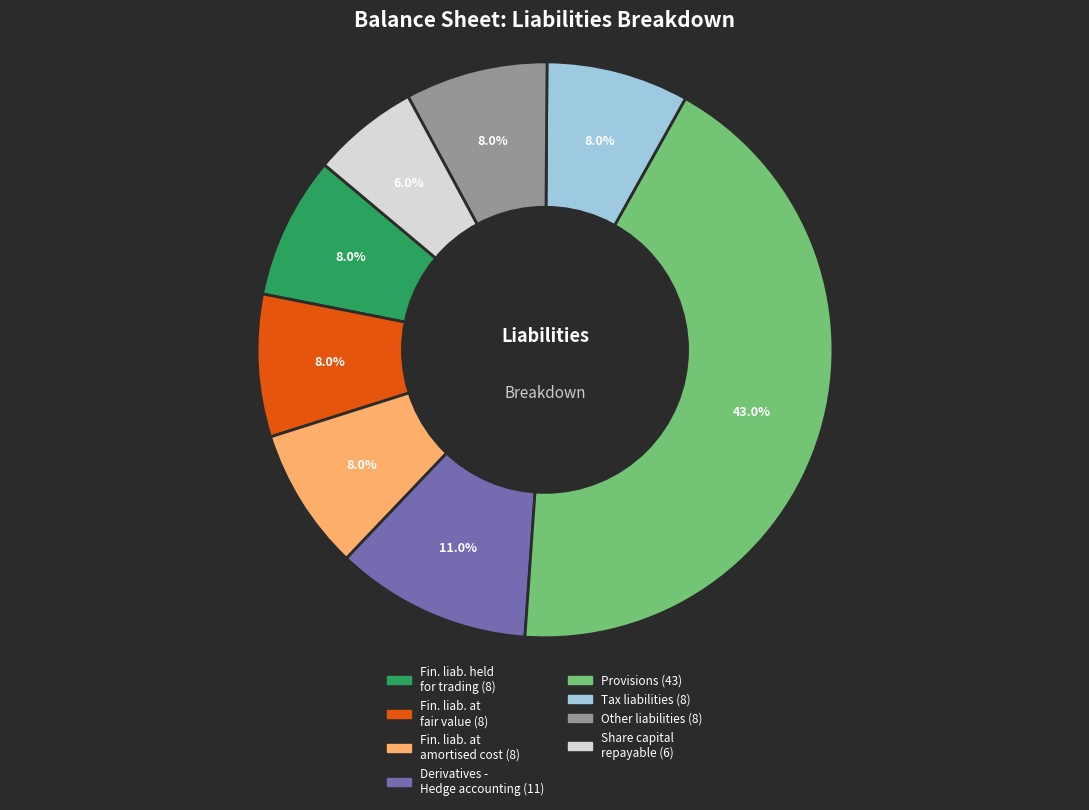

Is there any slice that represents more than half of the pie?

No